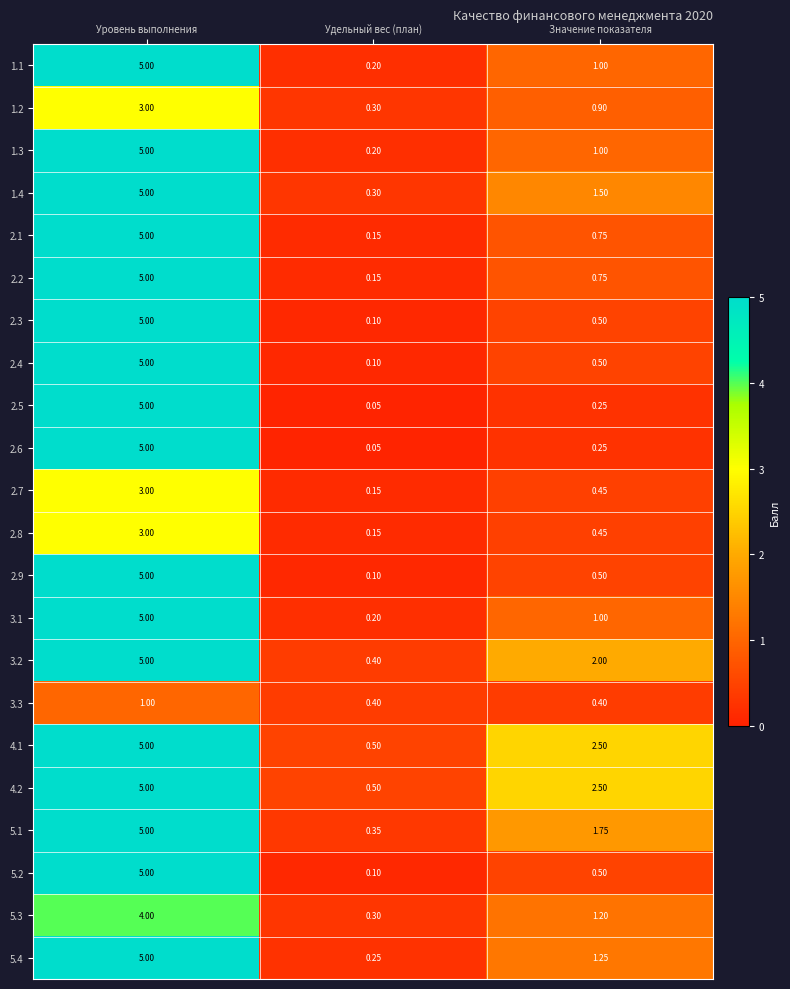

Rank the categories by 1.1 value from highest to lowest.

Уровень выполнения, Значение показателя, Удельный вес (план)